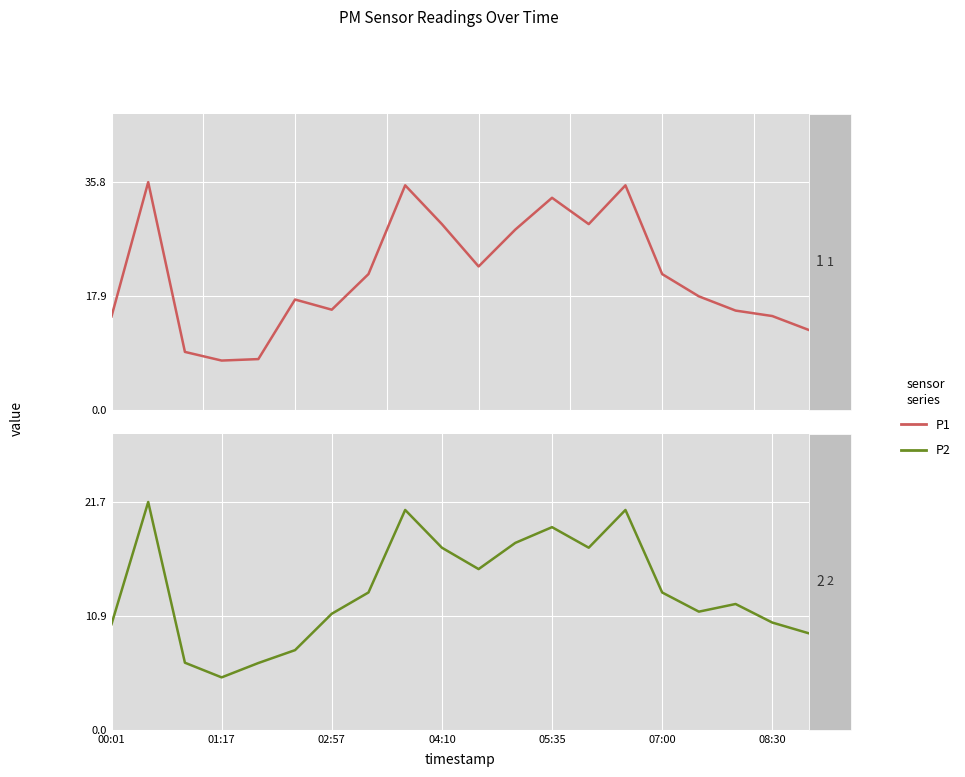

The P1 series shows 13.0 at 7. True or false?

False